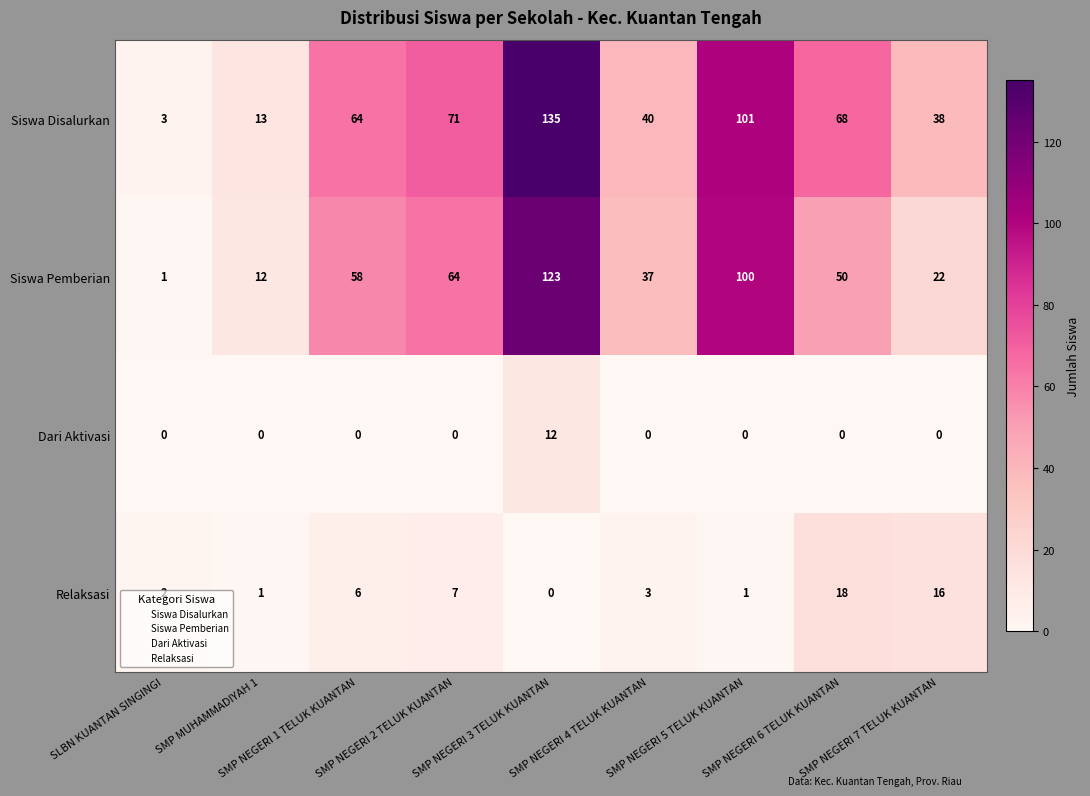

What is the total value across all series at SMP NEGERI 6 TELUK KUANTAN?

136